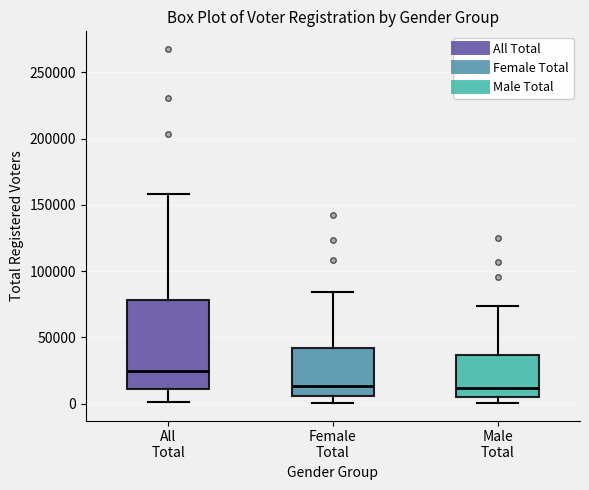

Which box's median line is the highest?

All Total